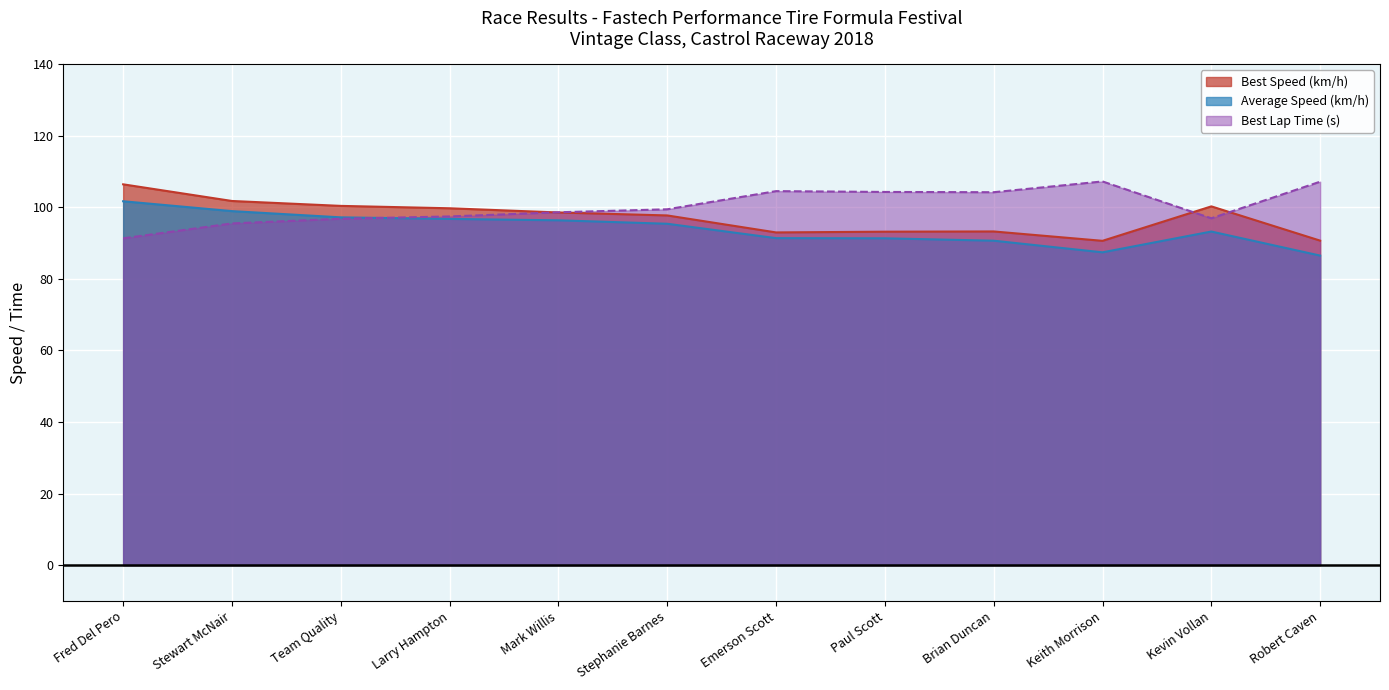

What is the minimum value shown in the chart?

86.5